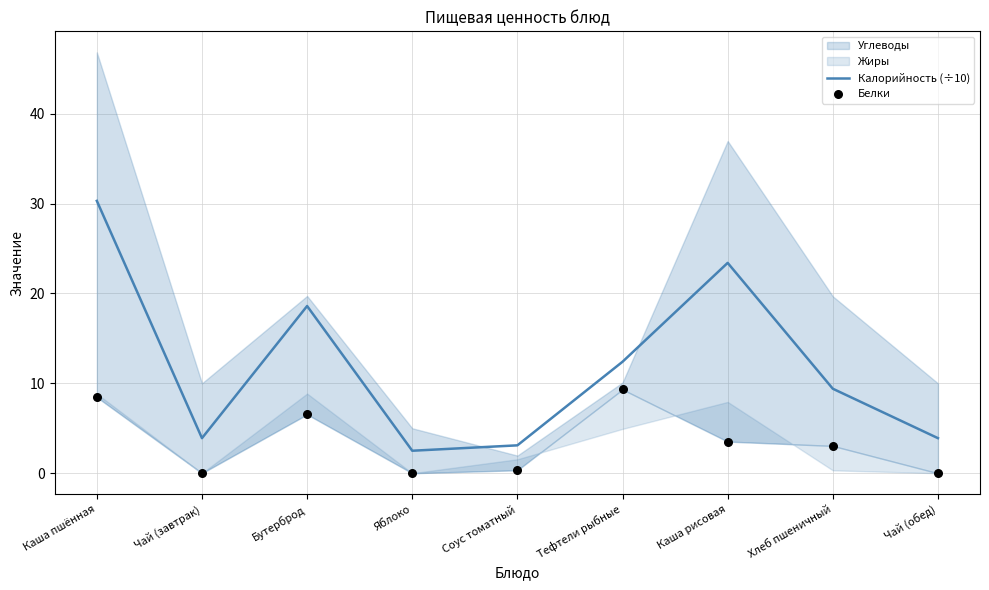

At how many categories does at least one series exceed 27?

1